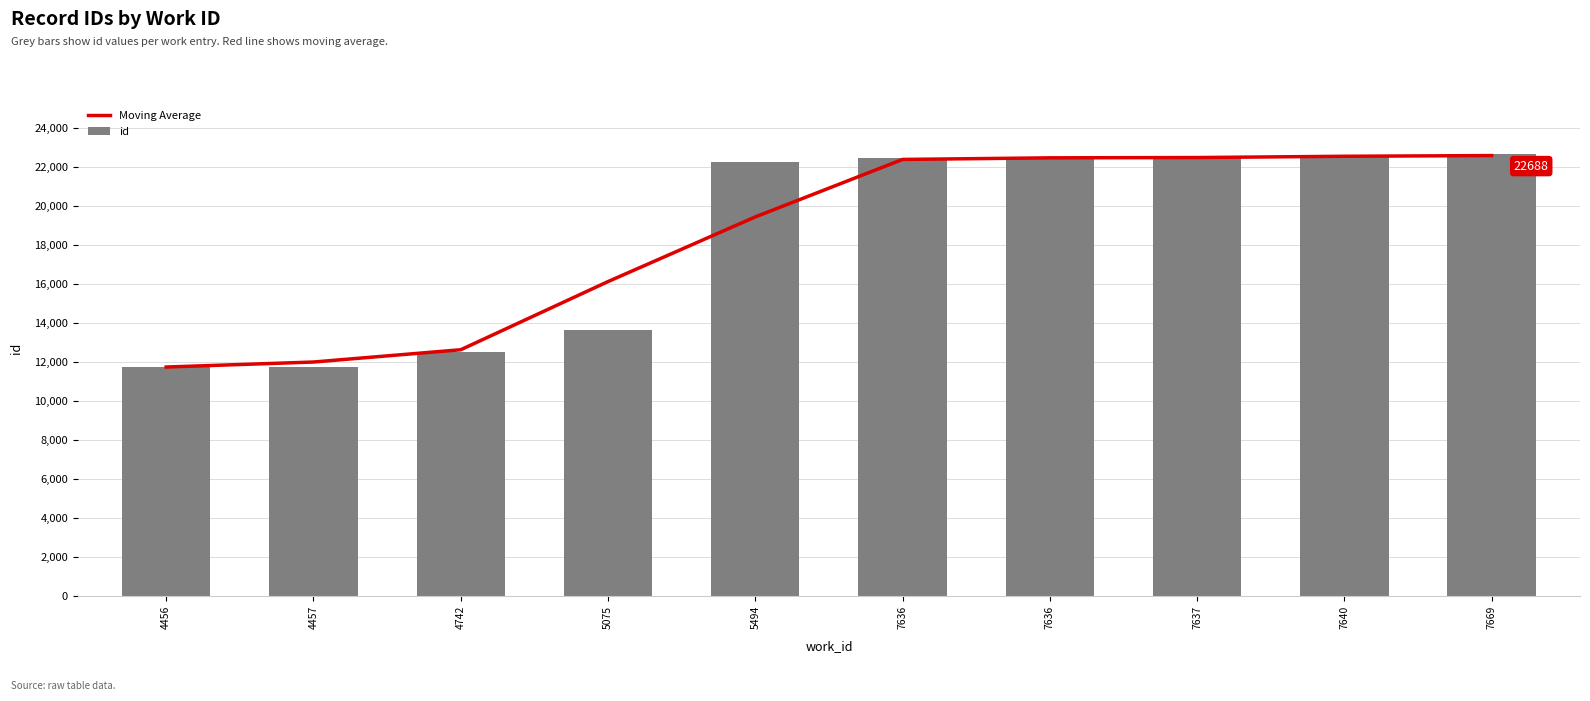

What is the total value across all series at 7636?

44892.3